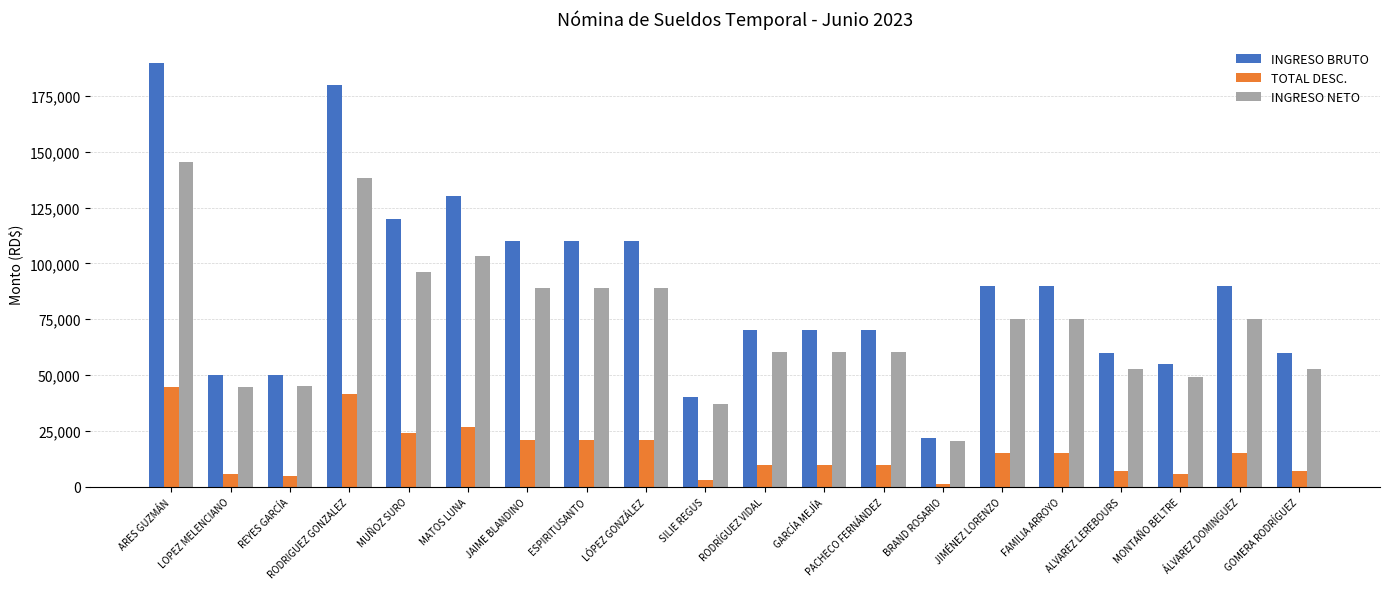

What is the value of the INGRESO NETO bar at the 12th from the left?

60469.5